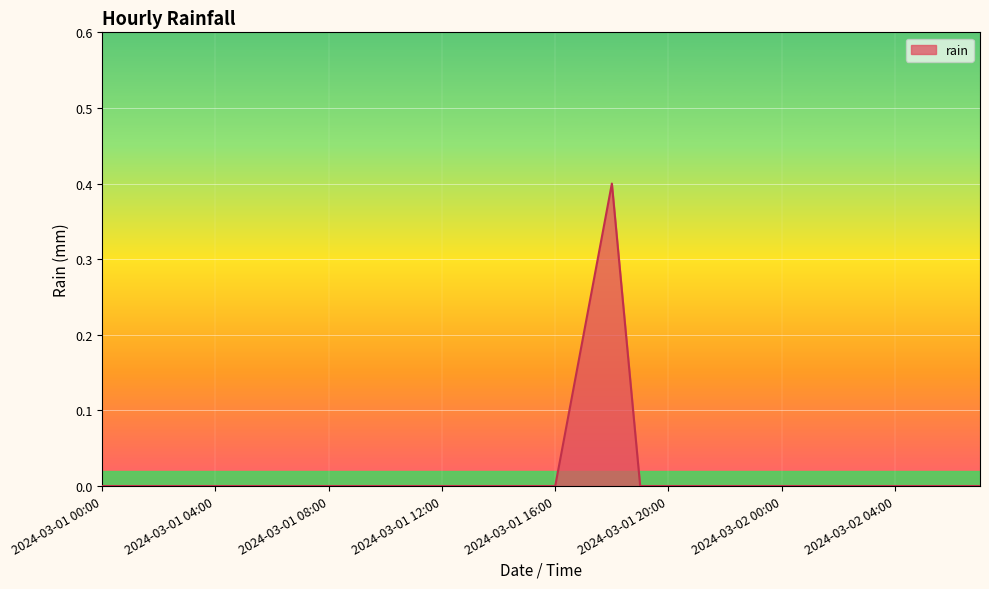

What is the greatest value displayed?

0.4